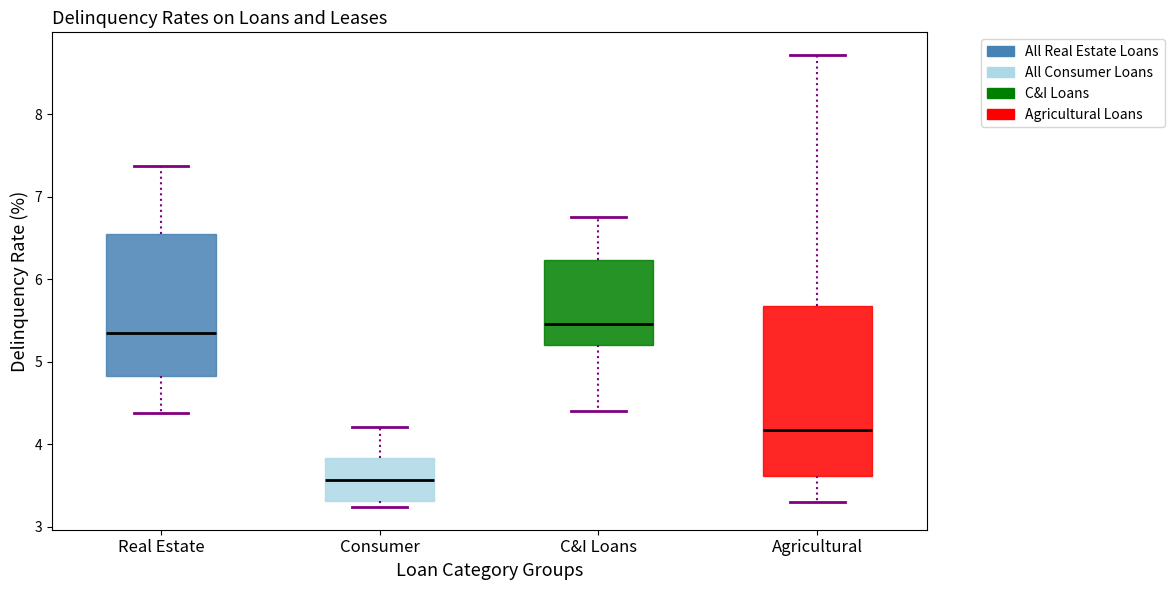

Where does the lower whisker of the box for C&I Loans end on the y-axis? The values are not printed on the chart, so give them approximately, as read against the axis.

4.4